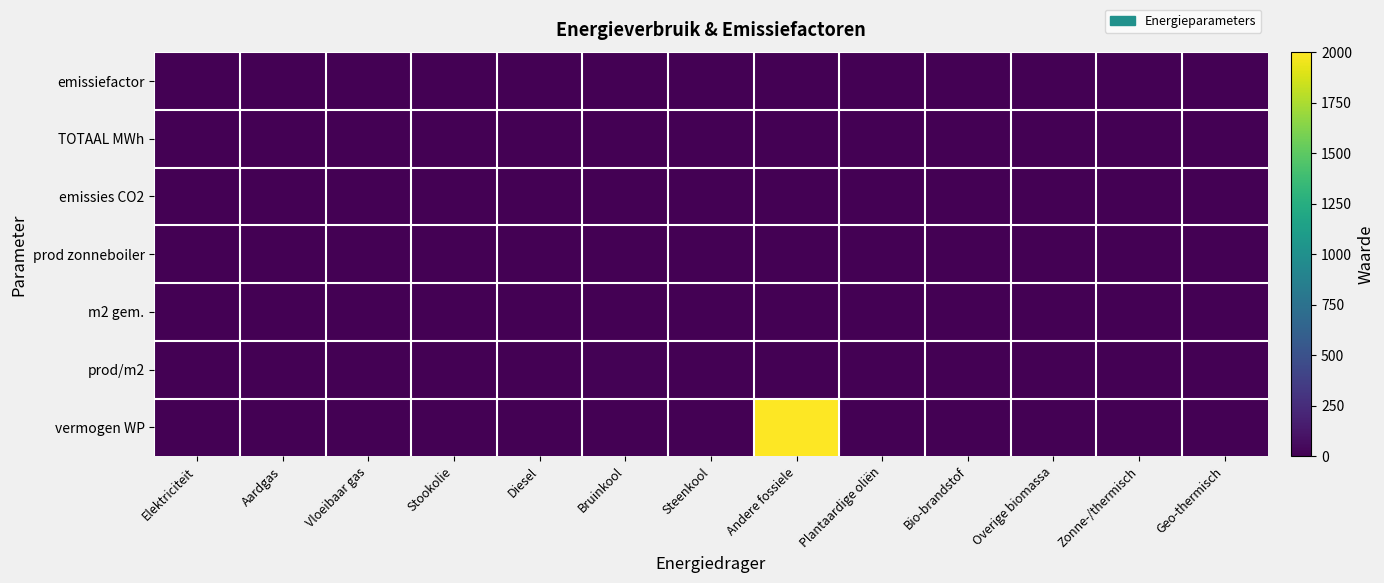

Which has a higher value, Bruinkool or Andere fossiele?

Bruinkool